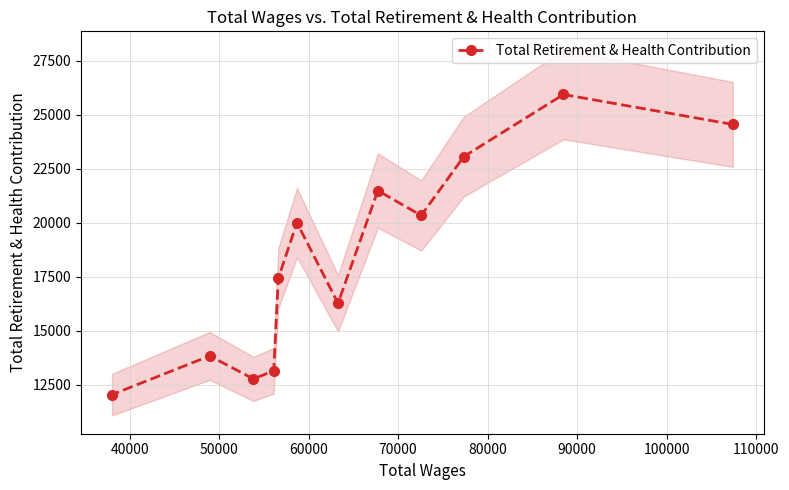

What is the value of the Total Retirement & Health Contribution point at the 3rd from the left?

12782